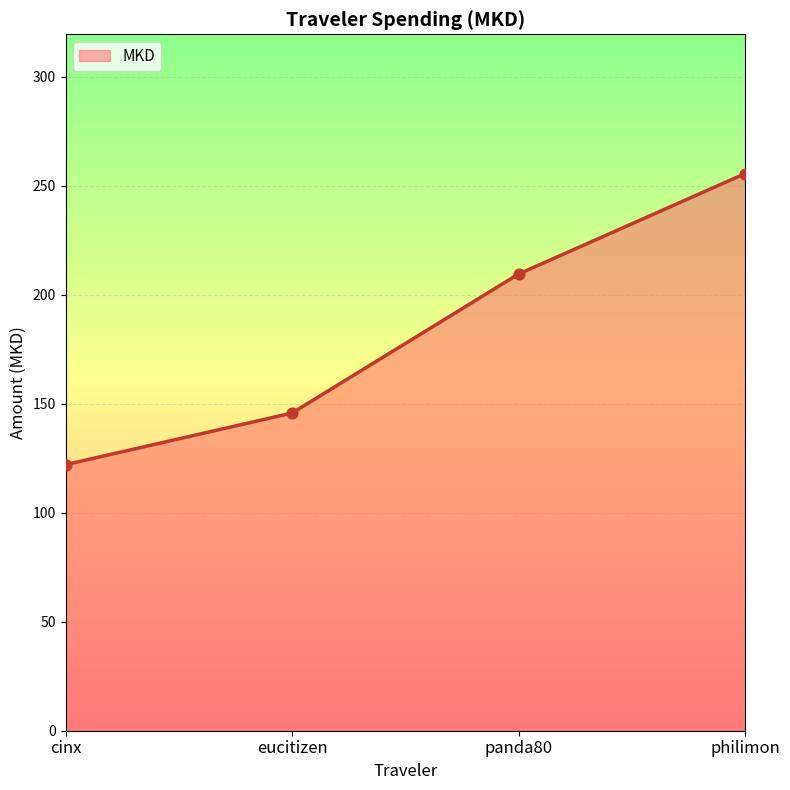

What is the ratio of the value at philimon to the value at panda80?

1.2